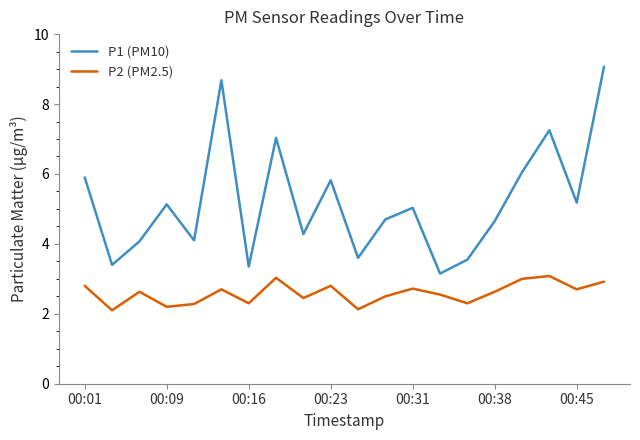

In P1 (PM10), how many points are lower than both neighbors (excluding endpoints)?

7